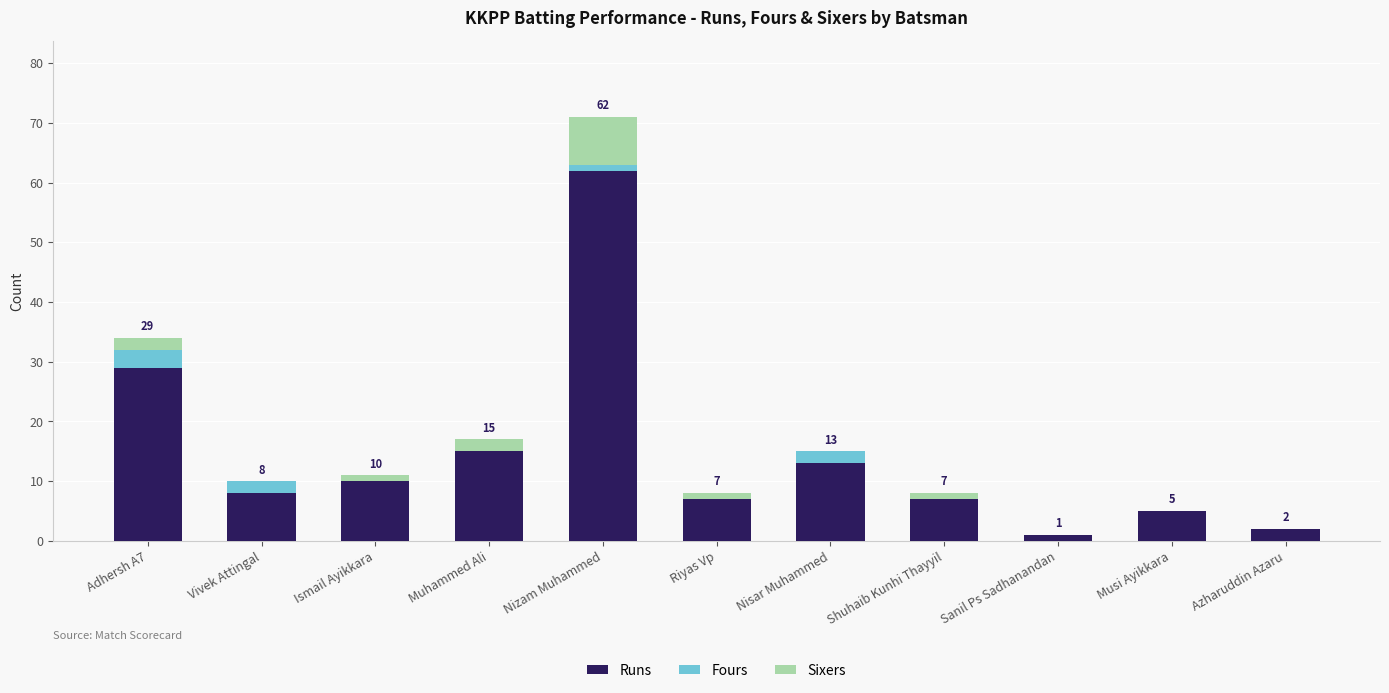

How many series are shown in this chart?

3